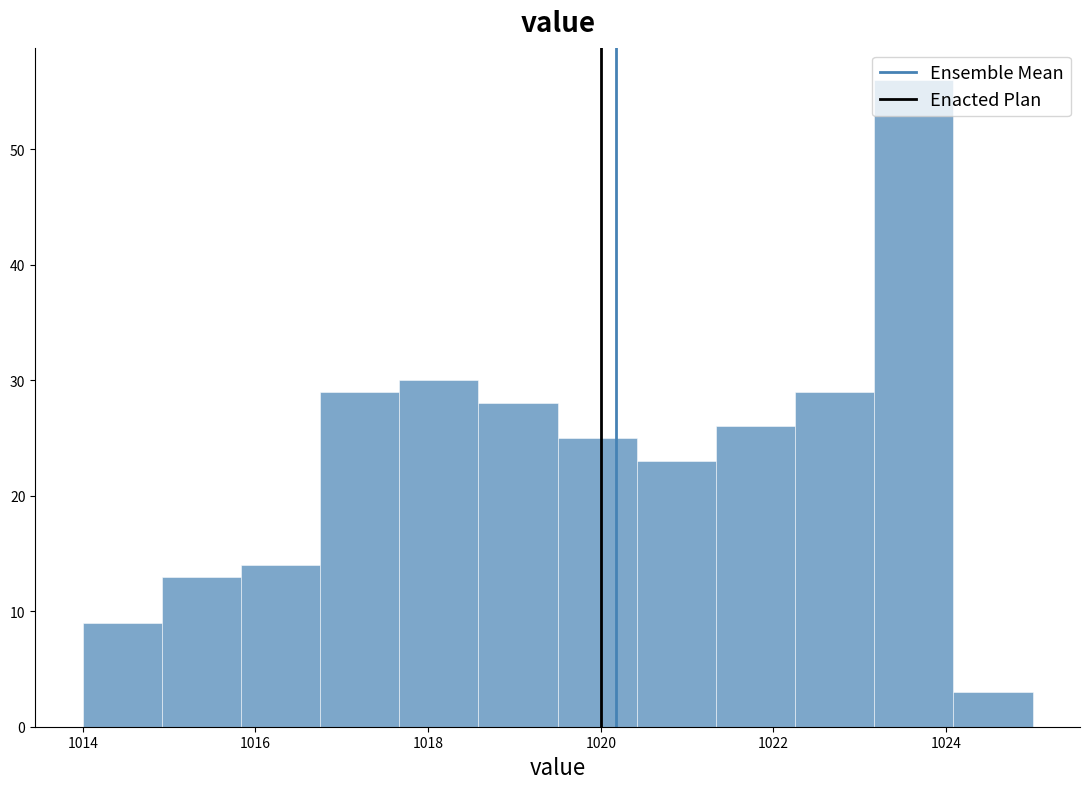

Reading left to right, list every bar in this chart as the range it spans on the x-axis followed by its height. Neither the bar edges nor the heights are printed on the chart, so give them approximately, as read against the axes.

1014.0 to 1015.0: 9
1015.0 to 1015.8: 13
1015.8 to 1016.8: 14
1016.8 to 1017.6: 29
1017.6 to 1018.6: 30
1018.6 to 1019.6: 28
1019.6 to 1020.4: 25
1020.4 to 1021.4: 23
1021.4 to 1022.2: 26
1022.2 to 1023.2: 29
1023.2 to 1024.0: 56
1024.0 to 1025.0: 3